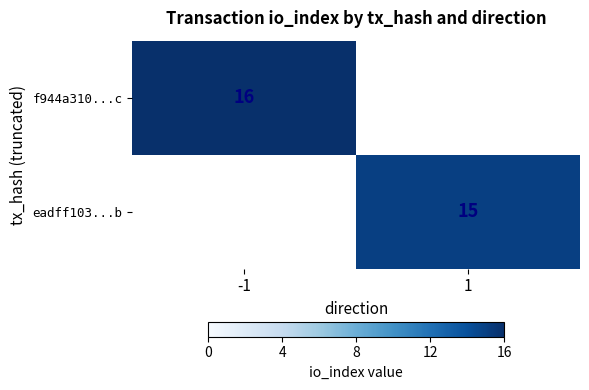

The value of eadff103...b at 1 is 22. True or false?

False